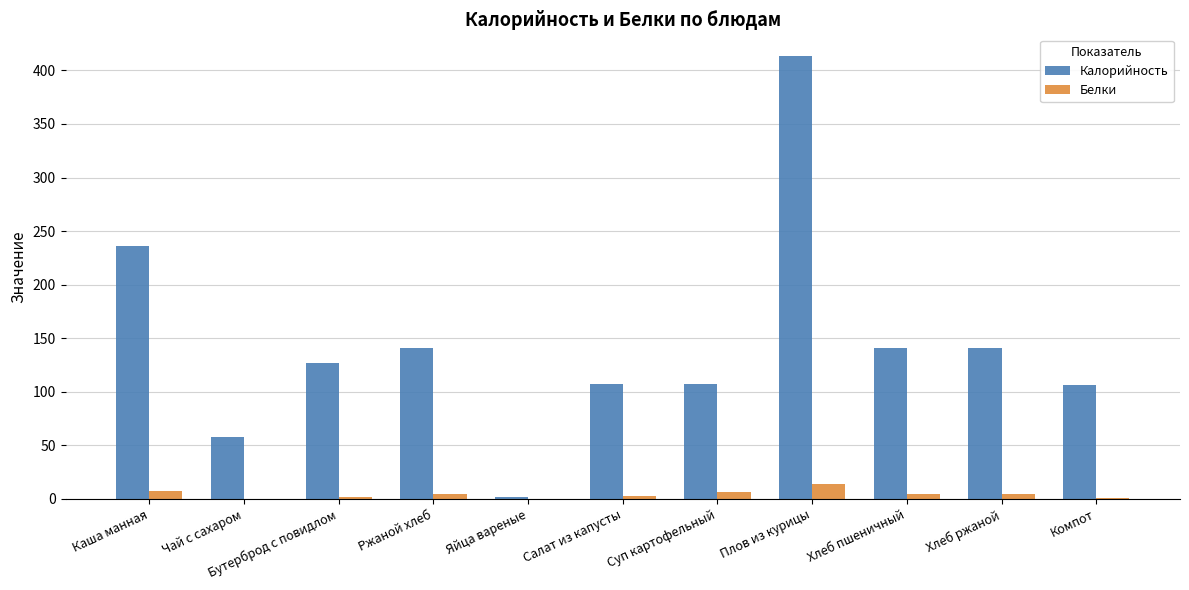

What is the maximum value shown in the chart?

413